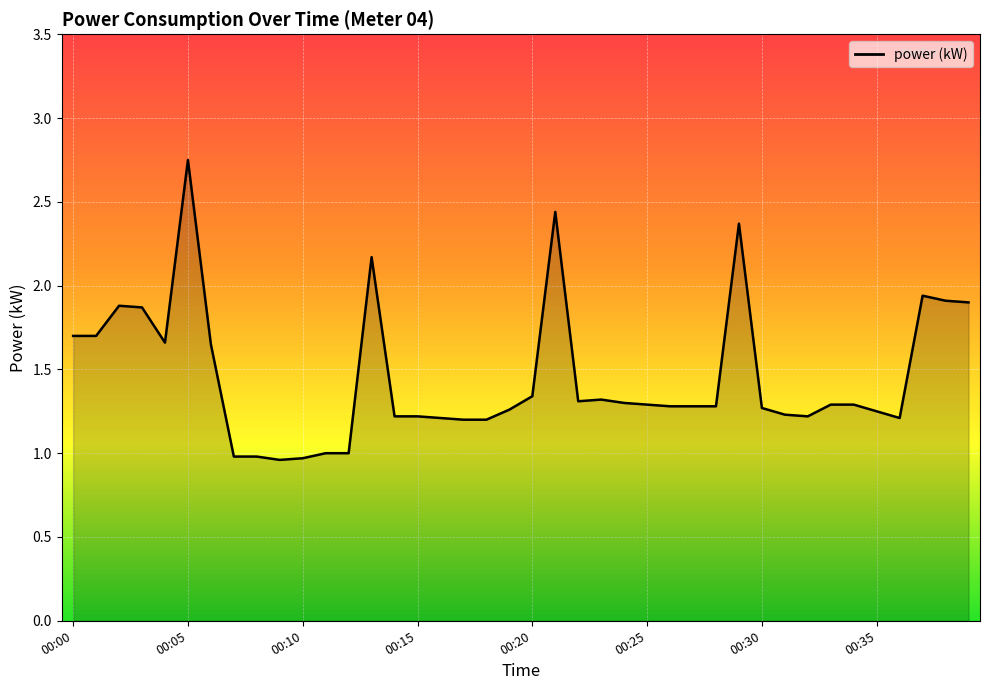

What is the difference between the maximum and minimum values?

1.8